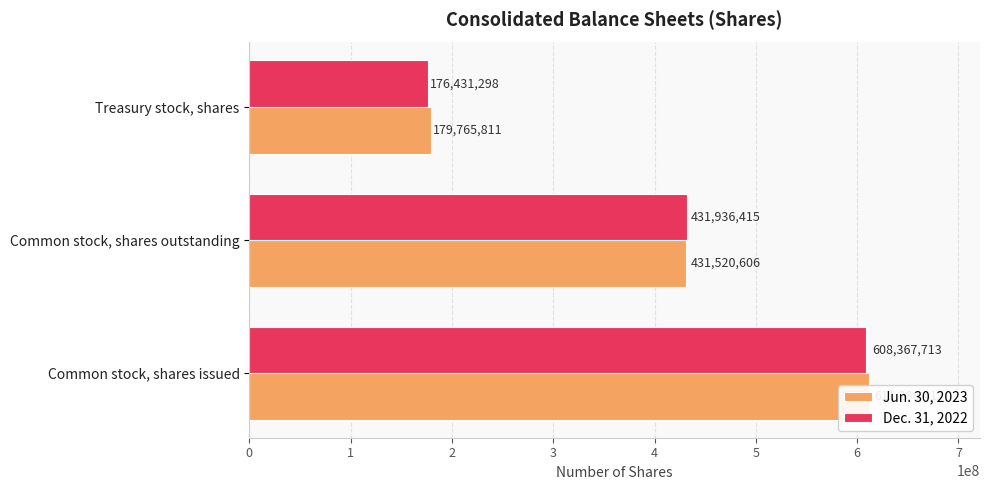

What is the maximum value for Dec. 31, 2022?

608367713